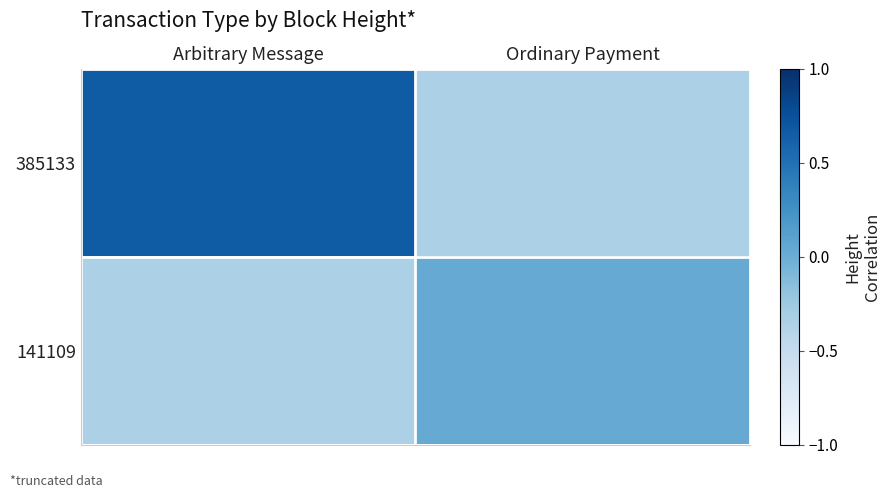

Which series has the largest range (max minus min)?

385133